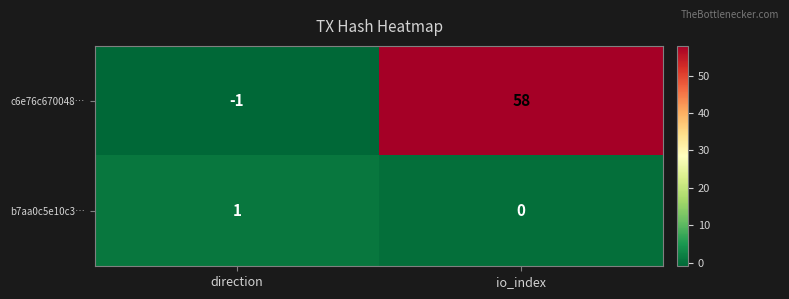

Which series has the largest range (max minus min)?

c6e76c670048…